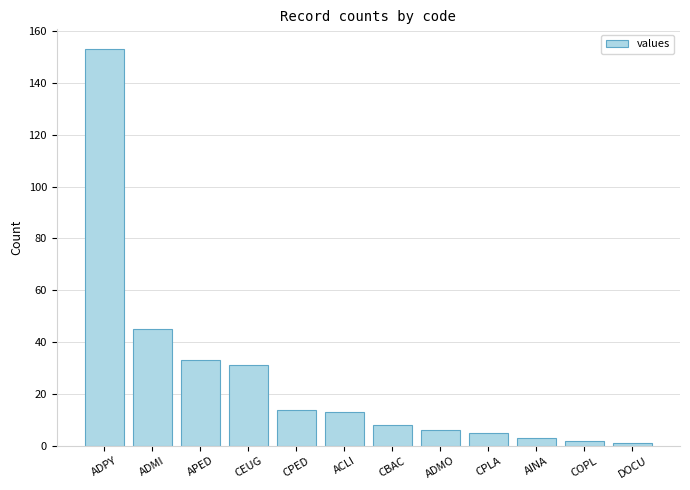

Count the number of categories in the chart.

12